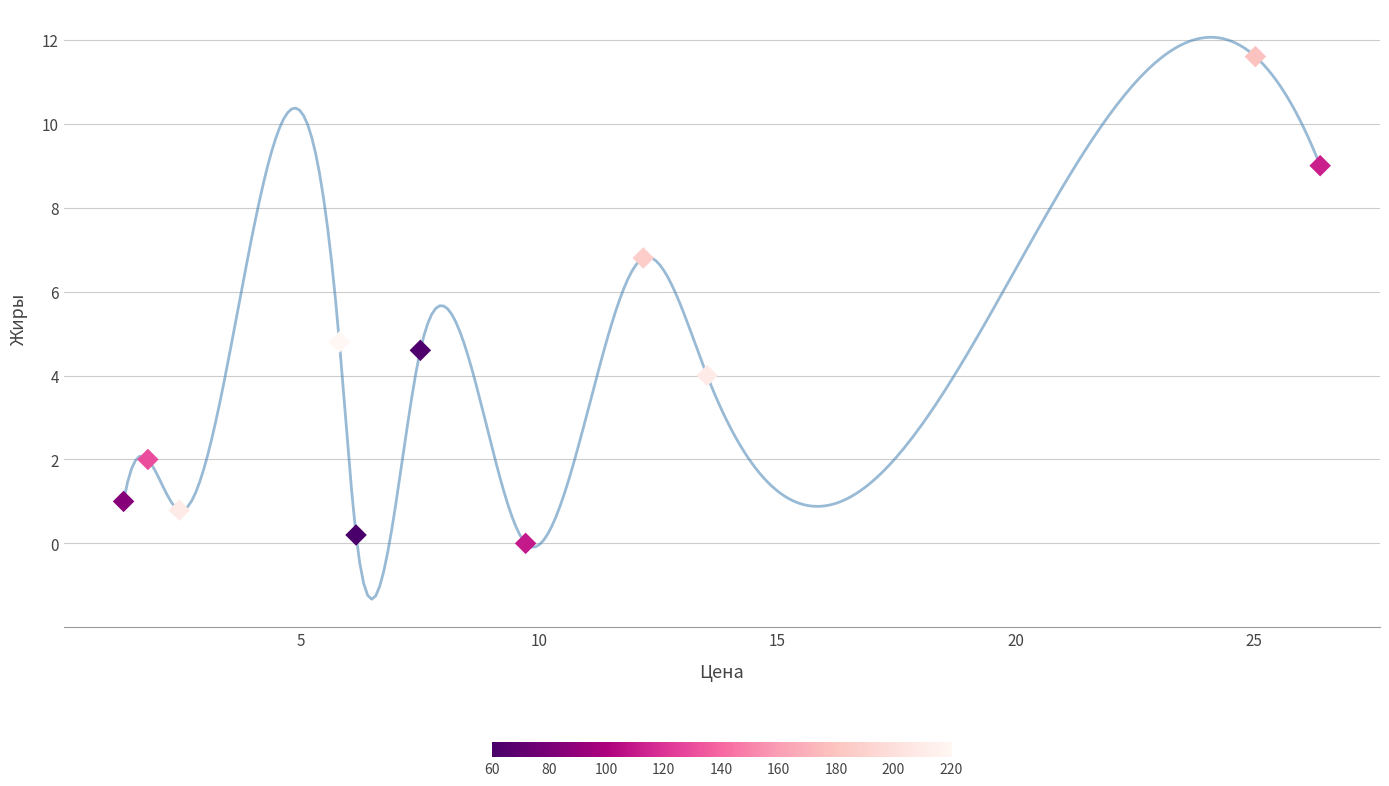

What is the range of X values (max minus min)?

25.1